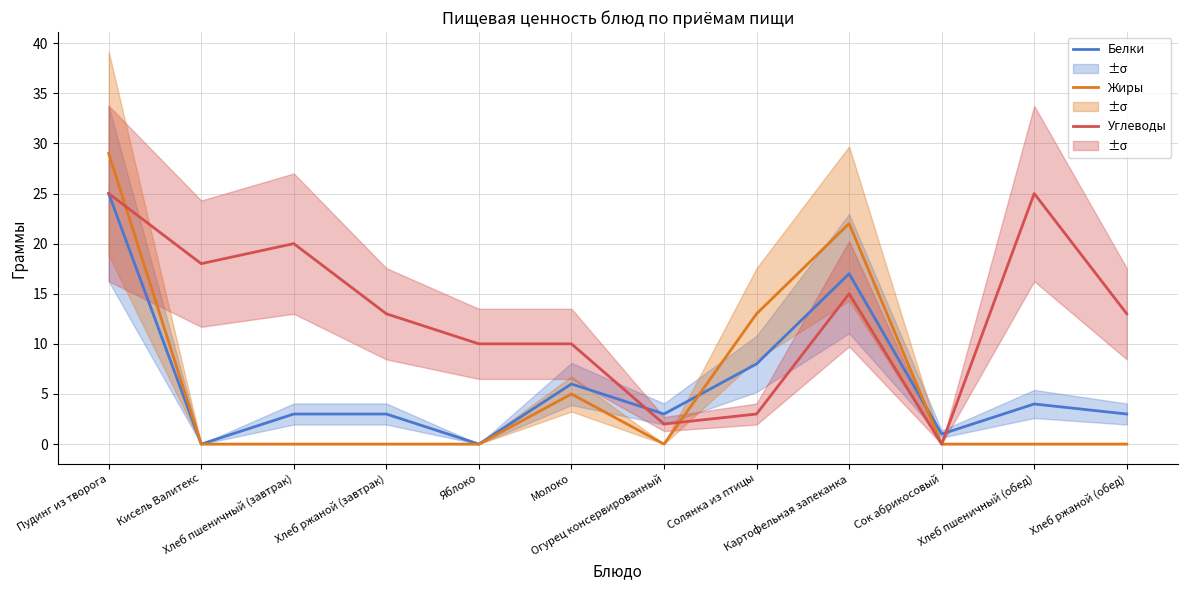

What is the label of the 4th point from the right?

Картофельная запеканка